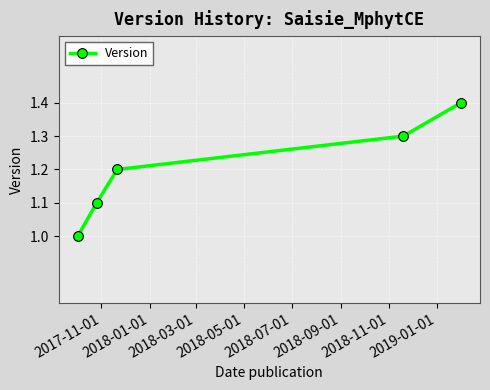

What is the greatest value displayed?

1.4